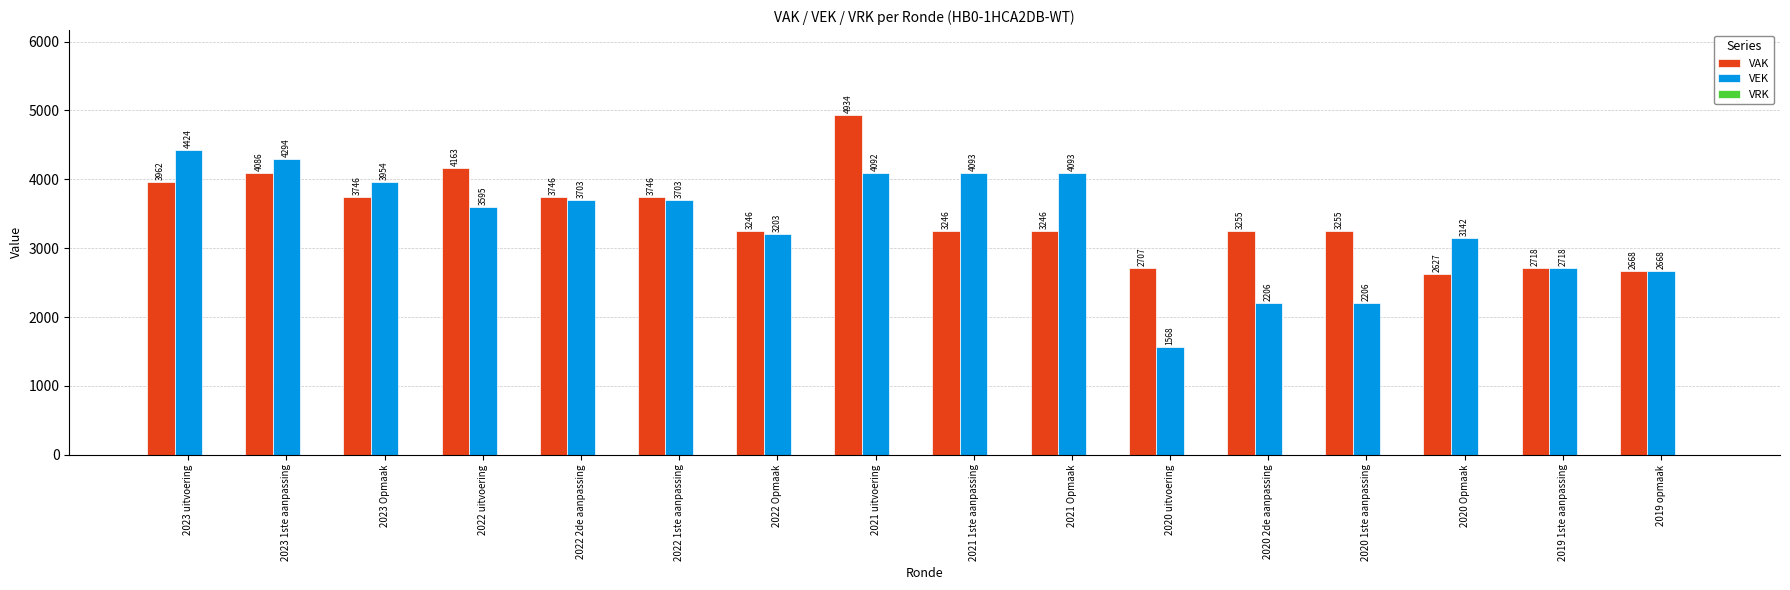

At which category does the chart reach its peak across all series?

2021 uitvoering